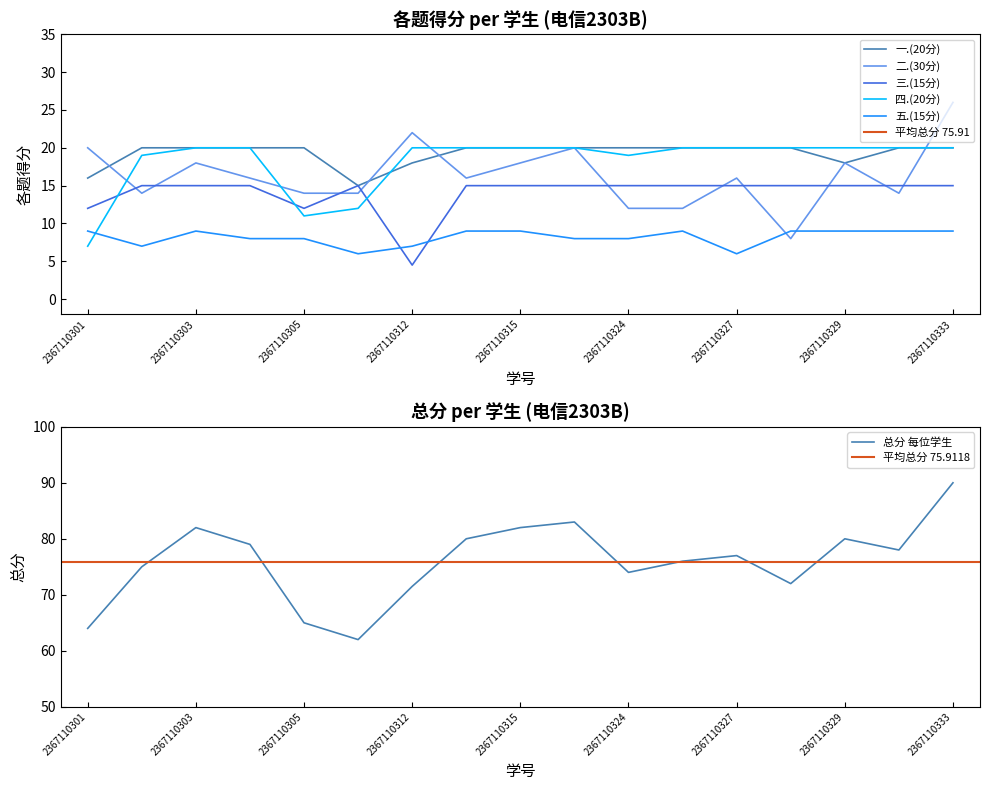

What is the difference between the 二.(30分) values at 2367110329 and 2367110327?

2.0